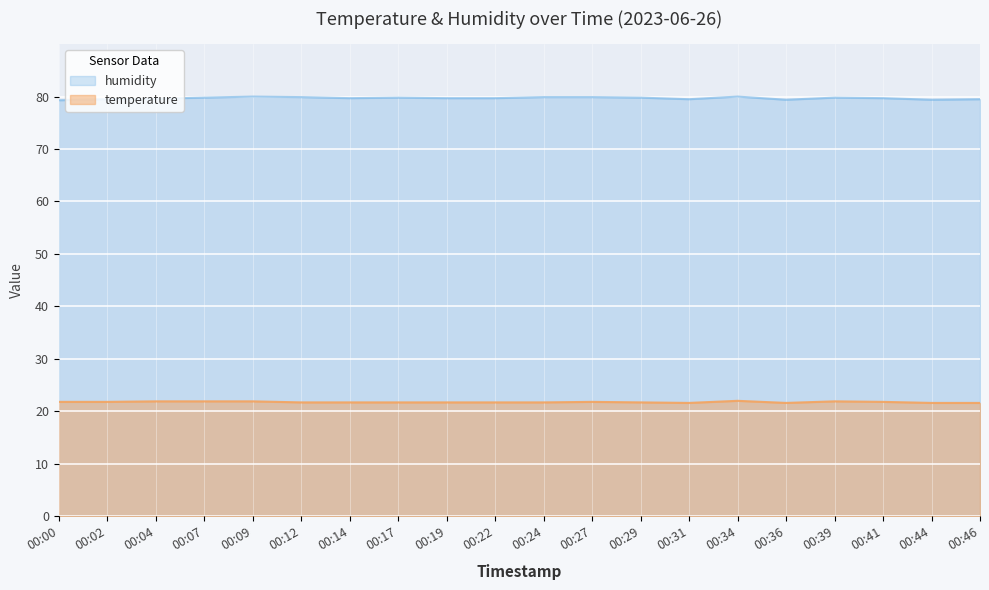

Reading left to right, transcribe all the data shown in this chart.

temperature: 21.8	21.8	21.9	21.9	21.9	21.7	21.7	21.7	21.7	21.7	21.7	21.8	21.7	21.6	22.0	21.6	21.9	21.8	21.6	21.6
humidity: 79.3	79.5	79.6	79.8	80.0	79.9	79.7	79.8	79.7	79.7	79.9	79.9	79.8	79.5	80.0	79.4	79.8	79.7	79.4	79.5